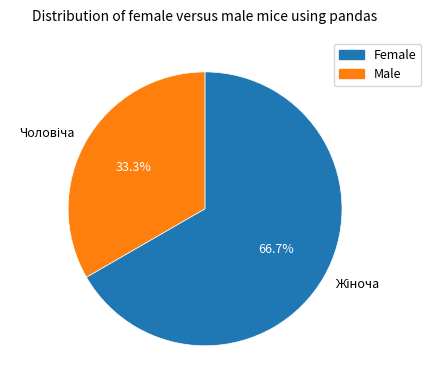

Does any single category account for the majority?

Yes